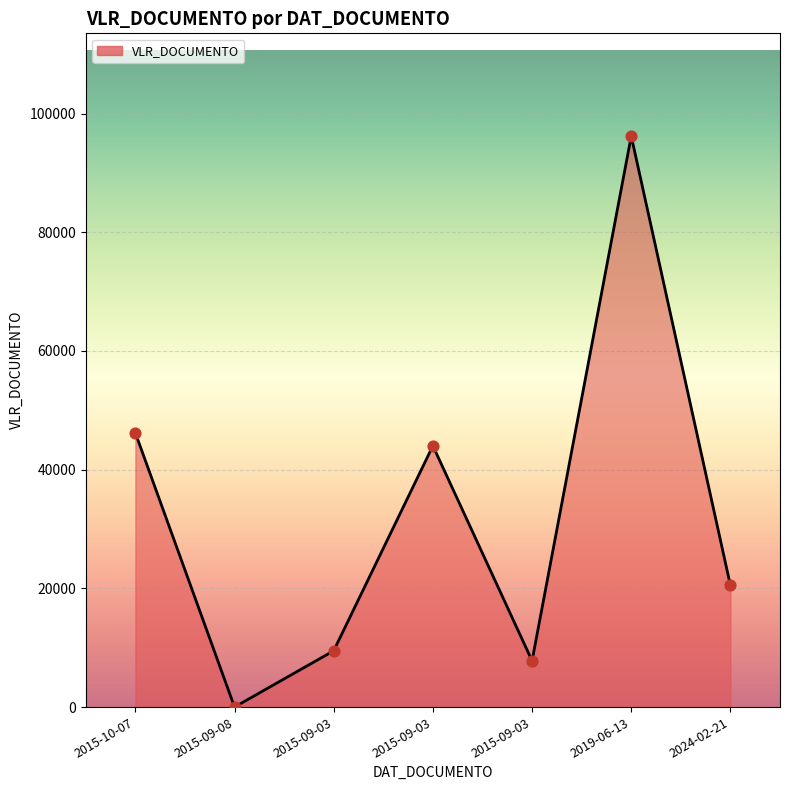

What is the change in value from 2015-09-08 to 2015-09-03?

+44010.3